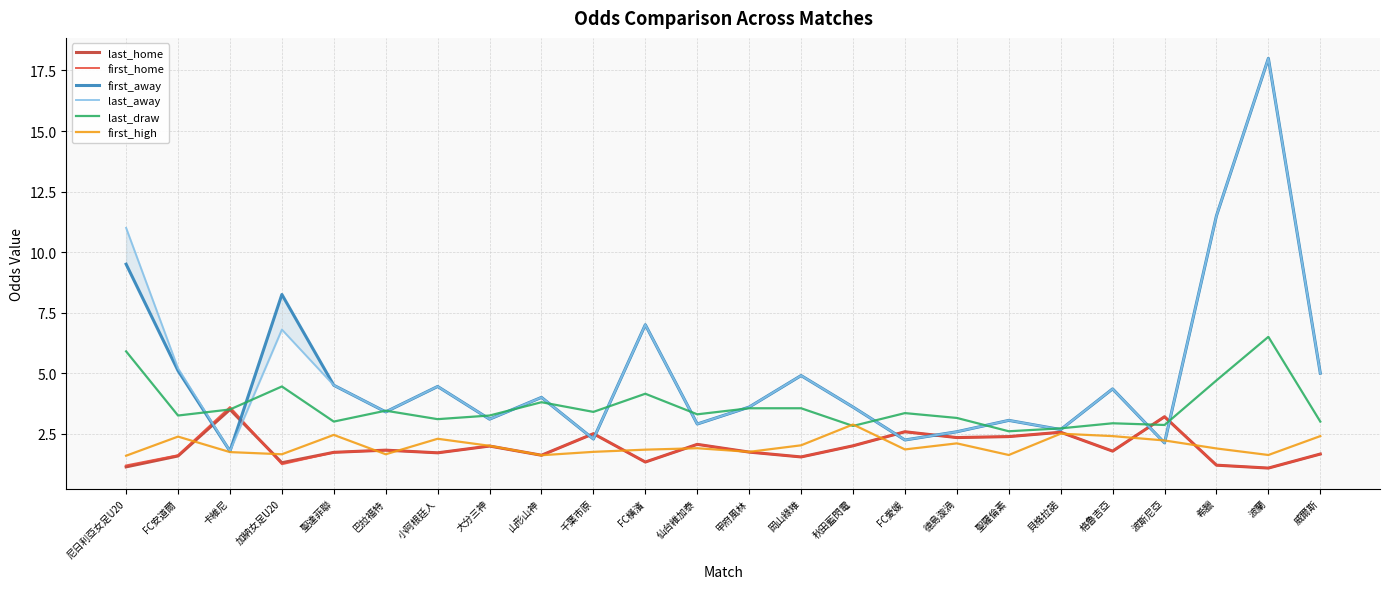

Which series has the largest total across all categories?

last_away